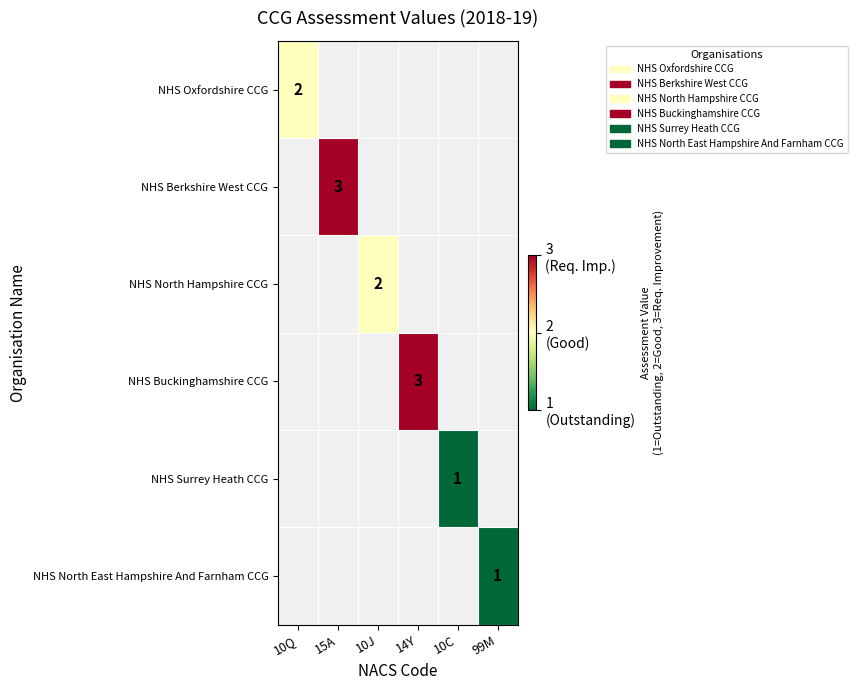

At which category does the chart reach its minimum across all series?

10C